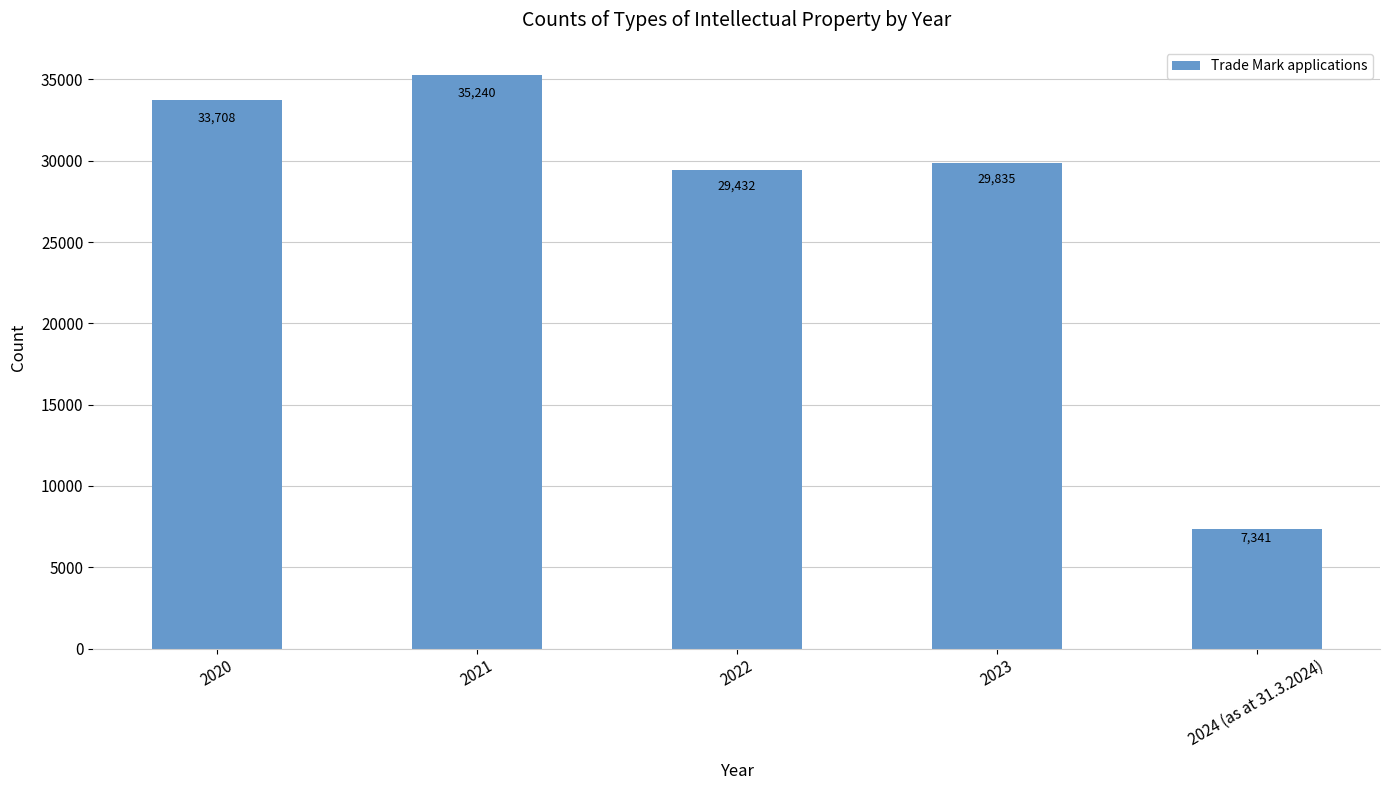

Count the number of categories in the chart.

5